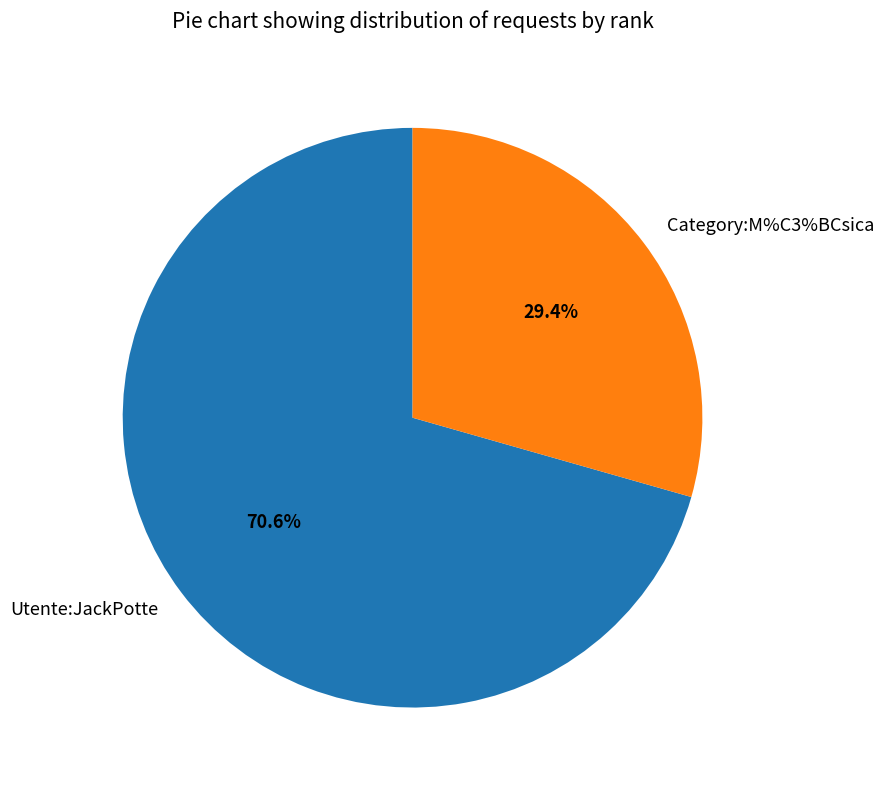

To the nearest percent, what percentage of the pie is Utente:JackPotte?

71%